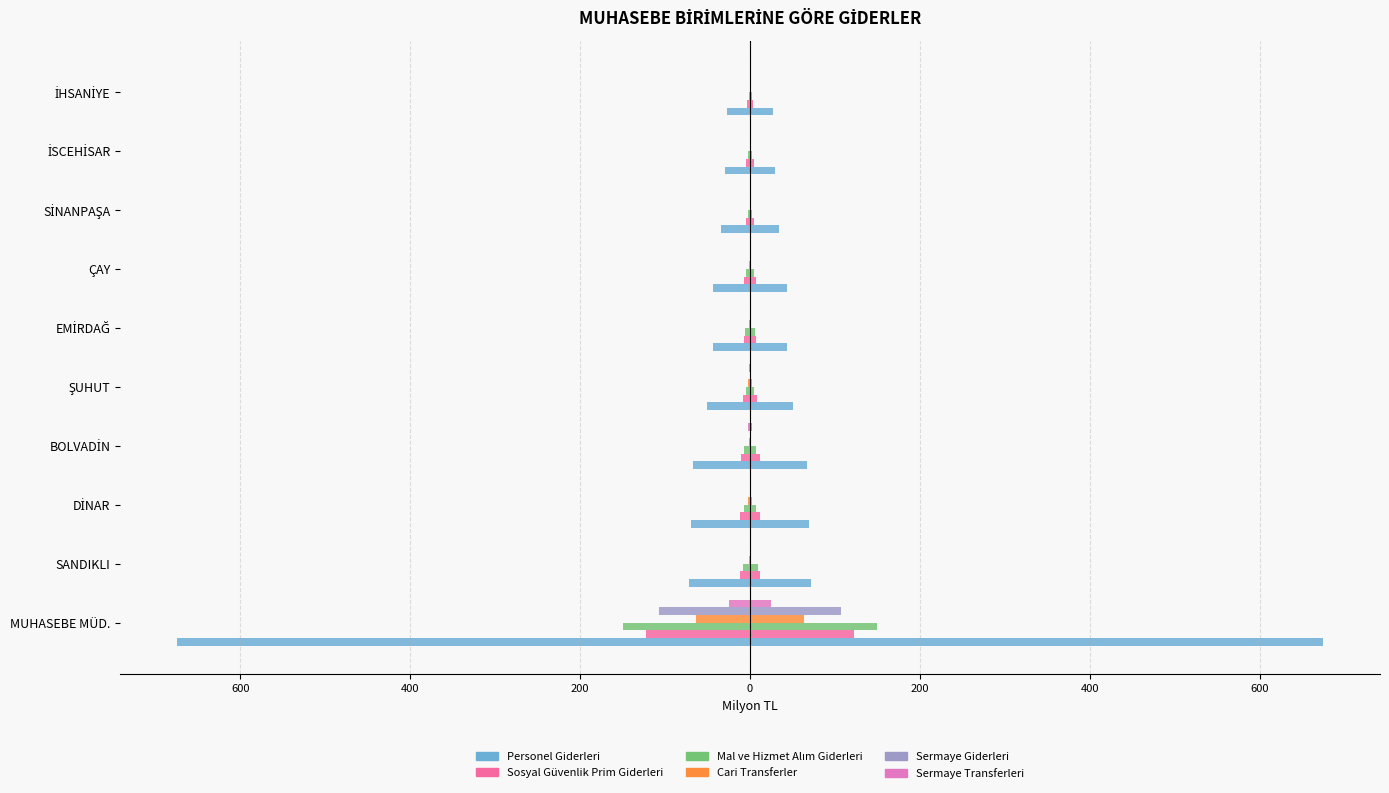

How many groups of bars are there?

10